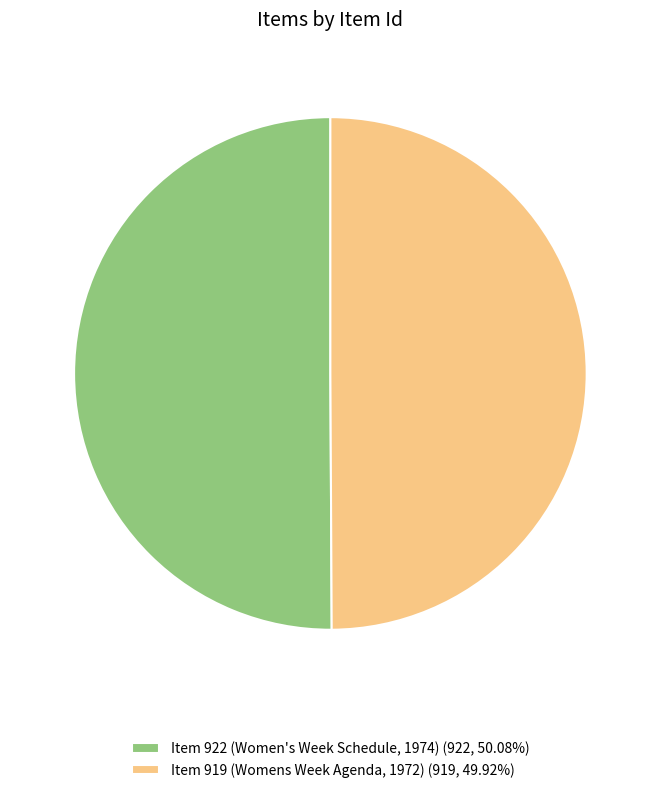

Do Item 922 (Women's Week Schedule, 1974) (922, 50.08%) and Item 919 (Womens Week Agenda, 1972) (919, 49.92%) together represent more than half of the pie?

Yes